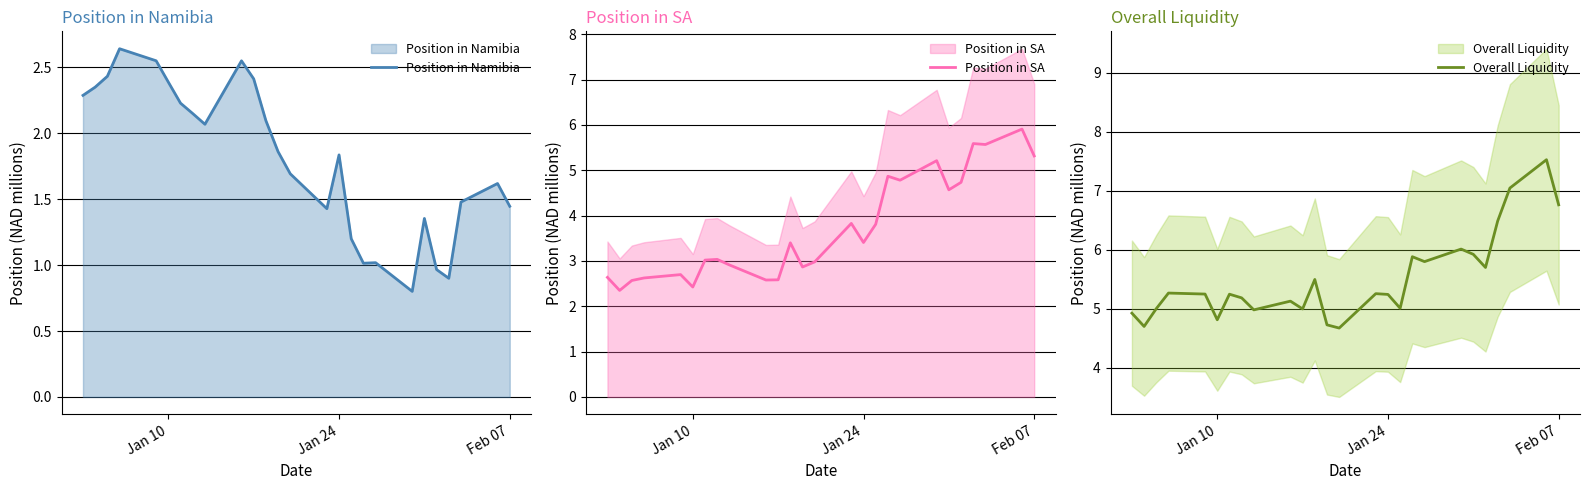

What are all the series names shown in the legend?

Position in Namibia, Position in SA, Overall Liquidity